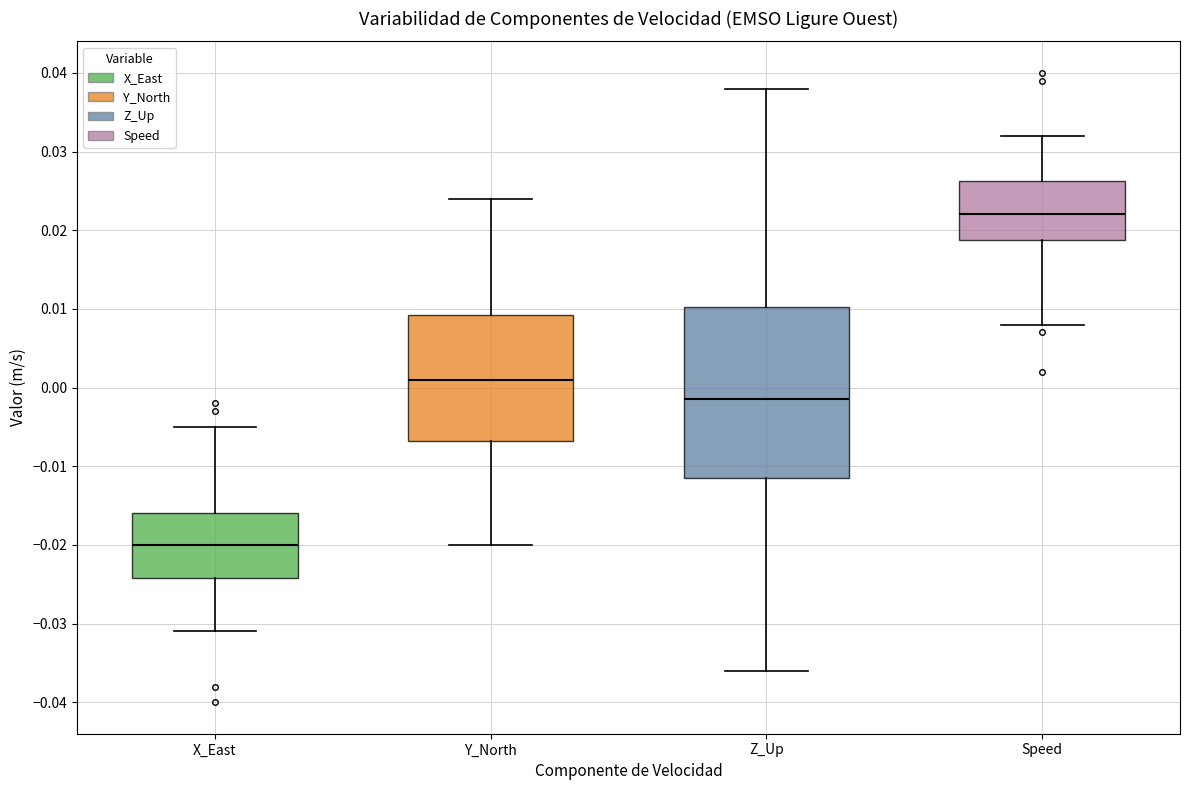

Reading left to right, read every box against the y-axis: the position of its median line, the range the box covers, and the ends of its whiskers. The values are not printed on the chart, so give them approximately, as read against the axis.

X_East: median -0.020, box -0.024 to -0.016, whiskers -0.031 to -0.005
Y_North: median 0.001, box -0.007 to 0.009, whiskers -0.020 to 0.024
Z_Up: median -0.001, box -0.011 to 0.010, whiskers -0.036 to 0.038
Speed: median 0.022, box 0.019 to 0.026, whiskers 0.008 to 0.032